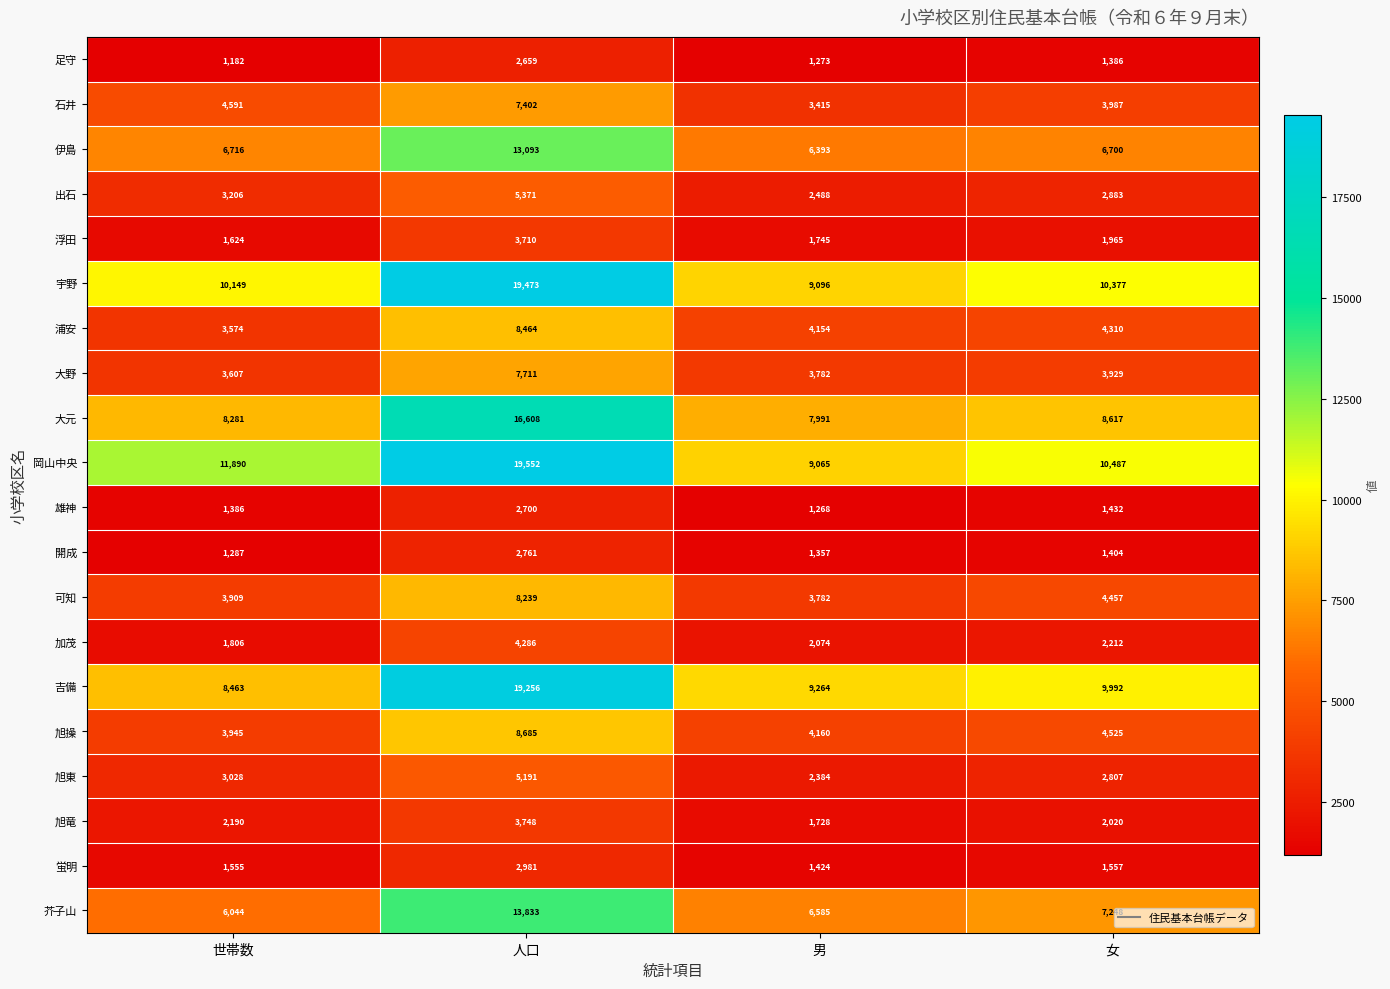

What is the sum of the 旭竜 values at 女 and 人口?

5768